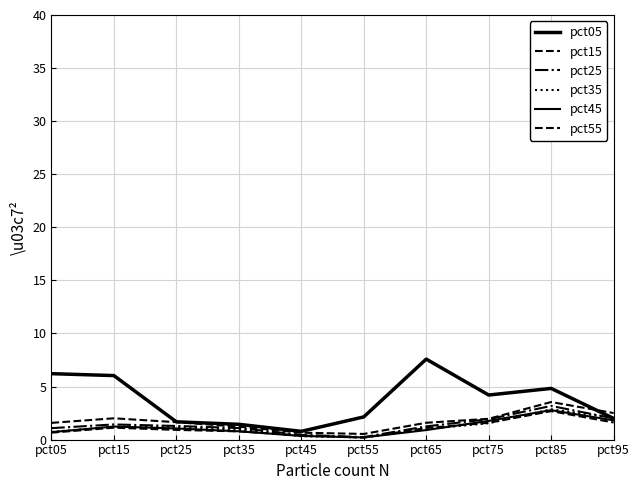

How many lines are shown in the chart?

6